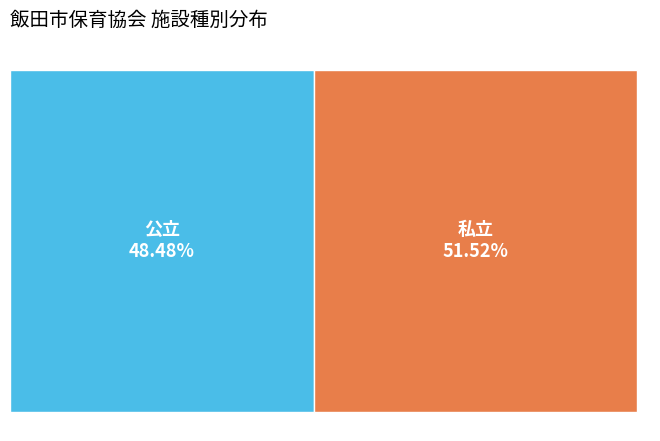

What is the smallest slice in the pie chart?

公立